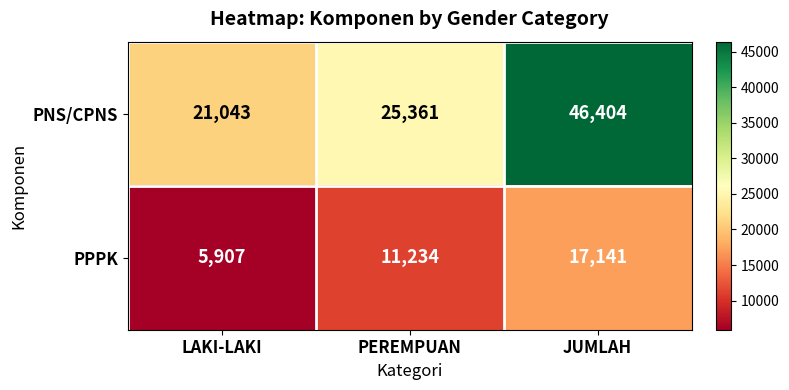

The value of PPPK at PEREMPUAN is 16005. True or false?

False